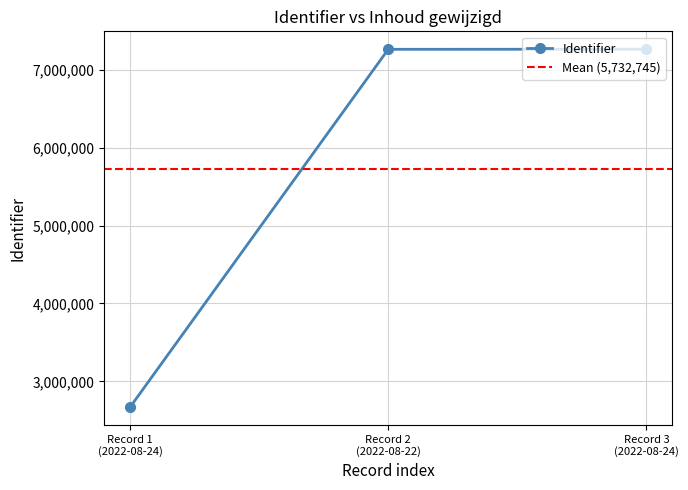

What is the sum of all values?

17198235